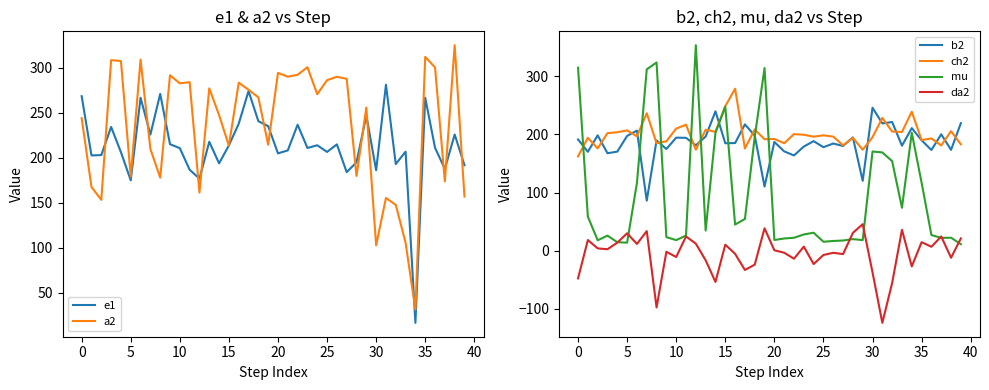

How many values in the da2 series exceed 0?

20